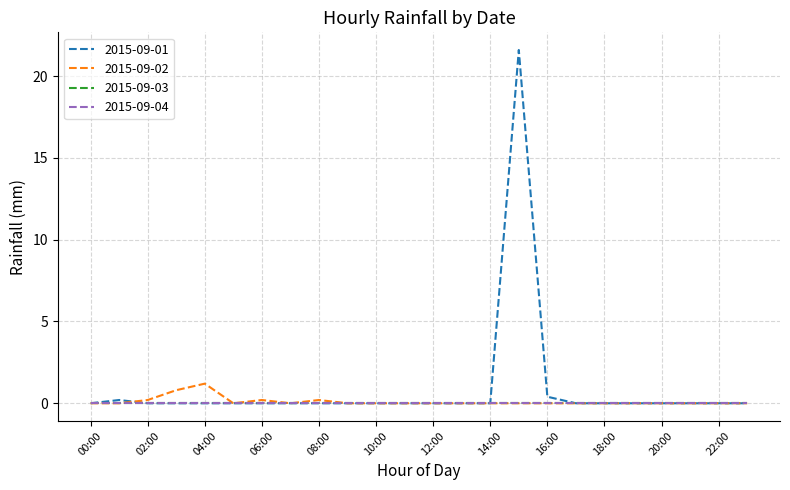

Does the chart have visible grid lines?

Yes